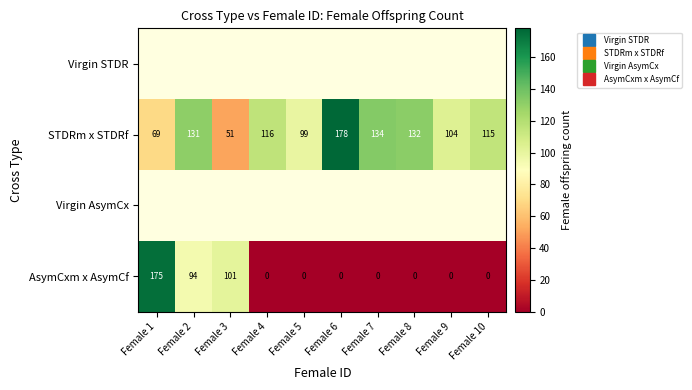

What is the difference between the STDRm x STDRf values at Female 7 and Female 1?

65.0